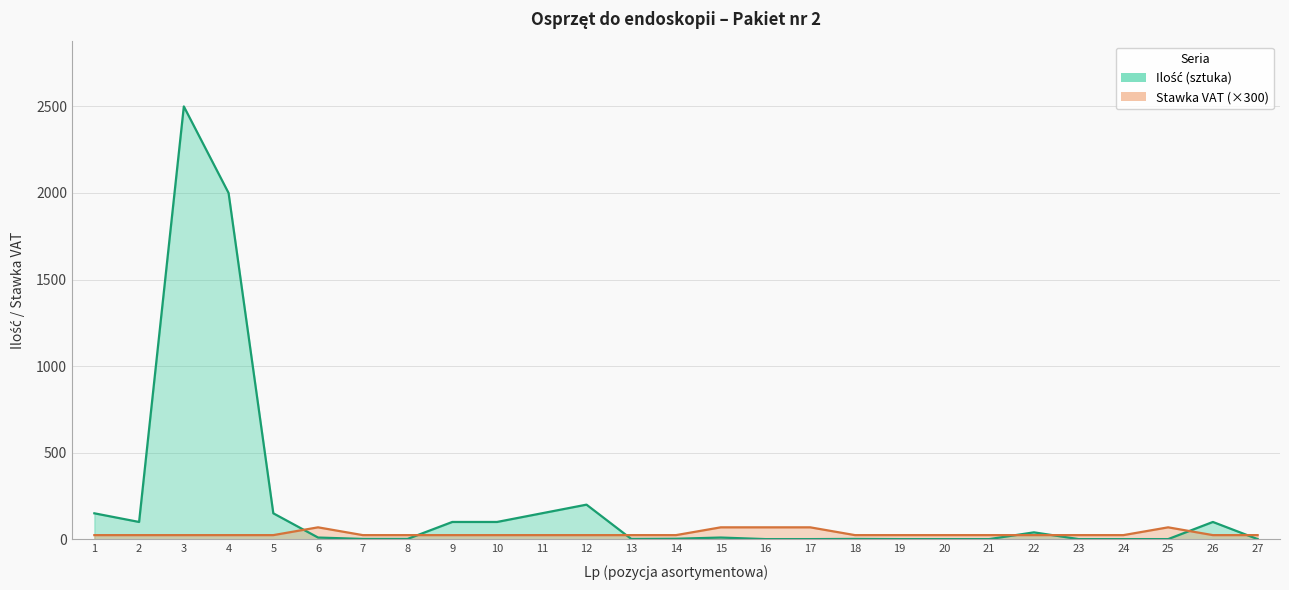

At which category does Ilość (sztuka) reach its first local peak?

3